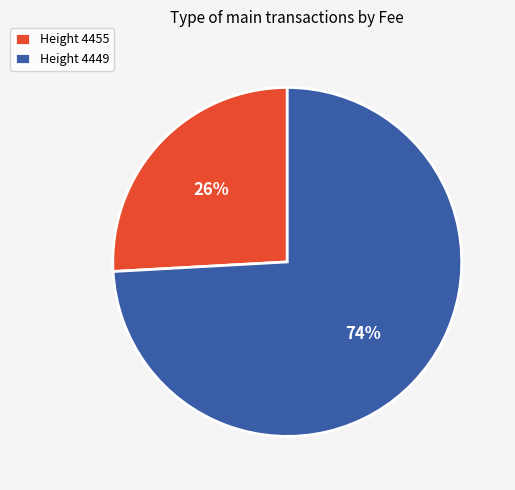

To the nearest percent, what is the average slice percentage?

50%